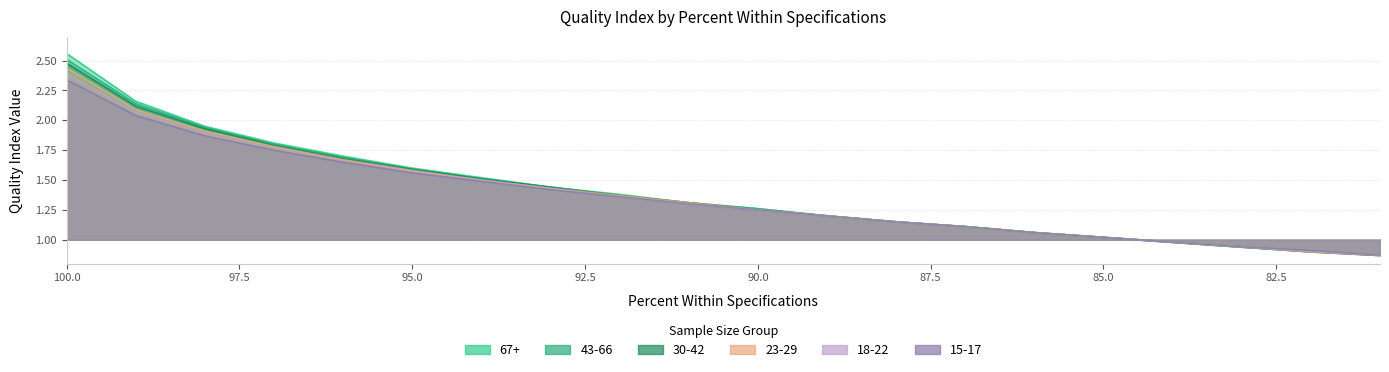

What is the value of the 67+ point at the 20th from the left?

0.9